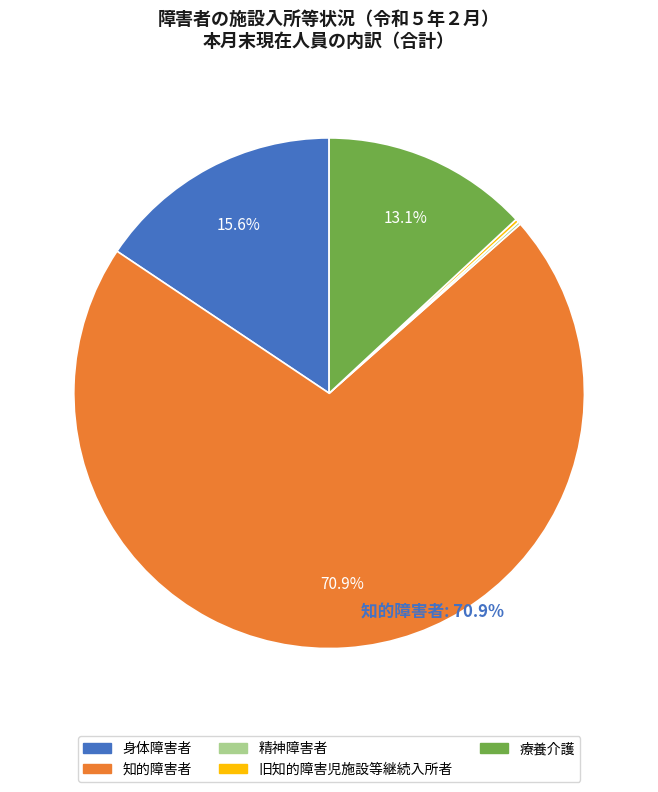

Which has a higher value, 身体障害者 or 知的障害者?

知的障害者